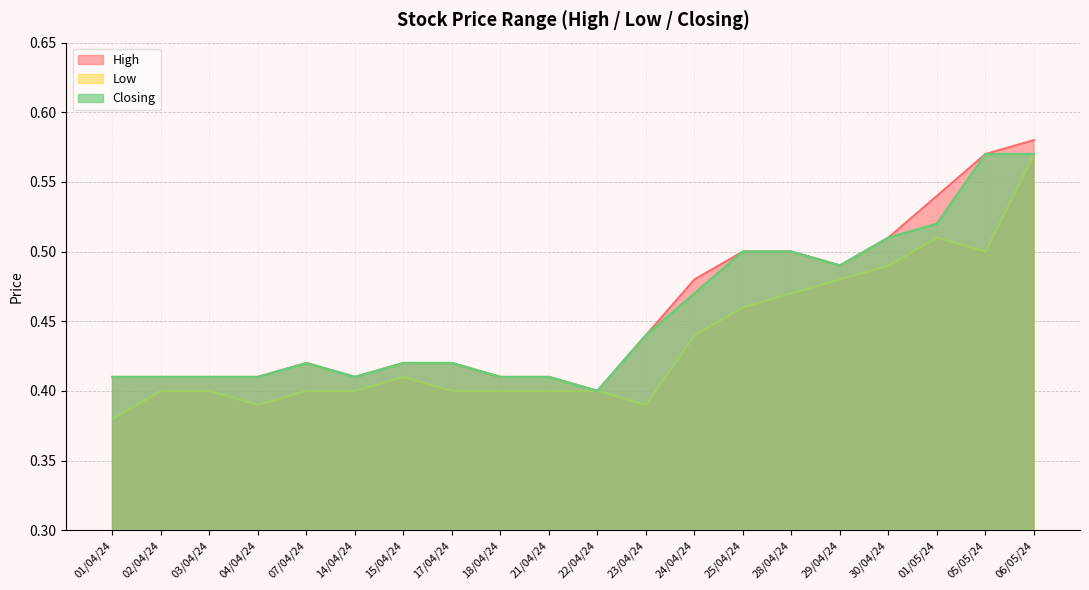

At which category is the sum across all series the highest?

06/05/24